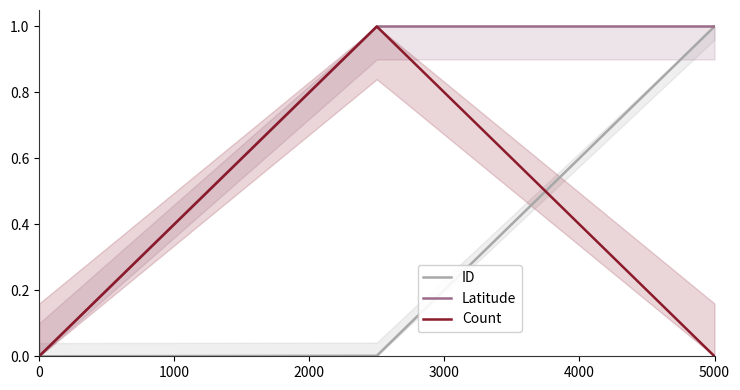

True or false: ID has a value of 0.0 at 0.

True